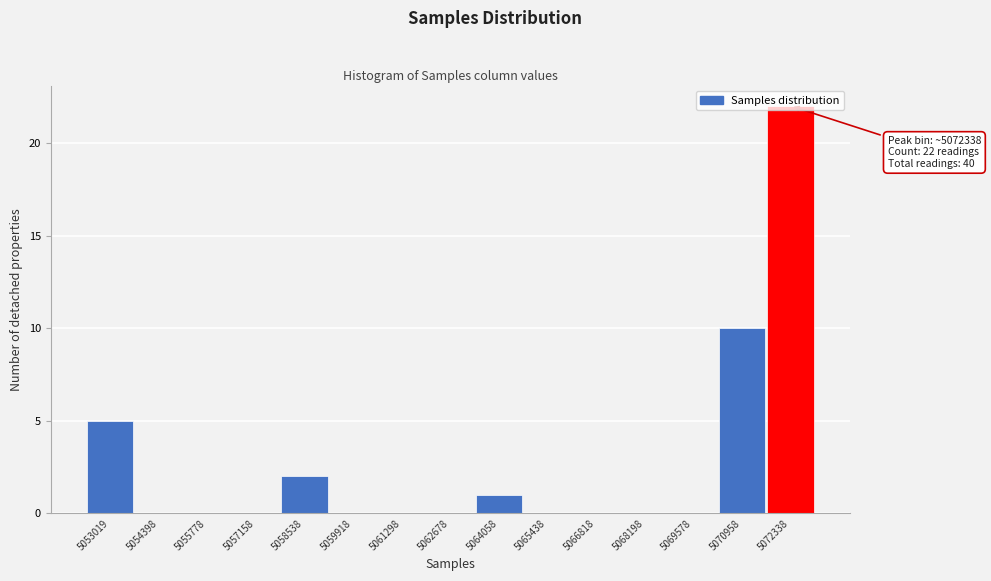

What is the sum of all values?

40